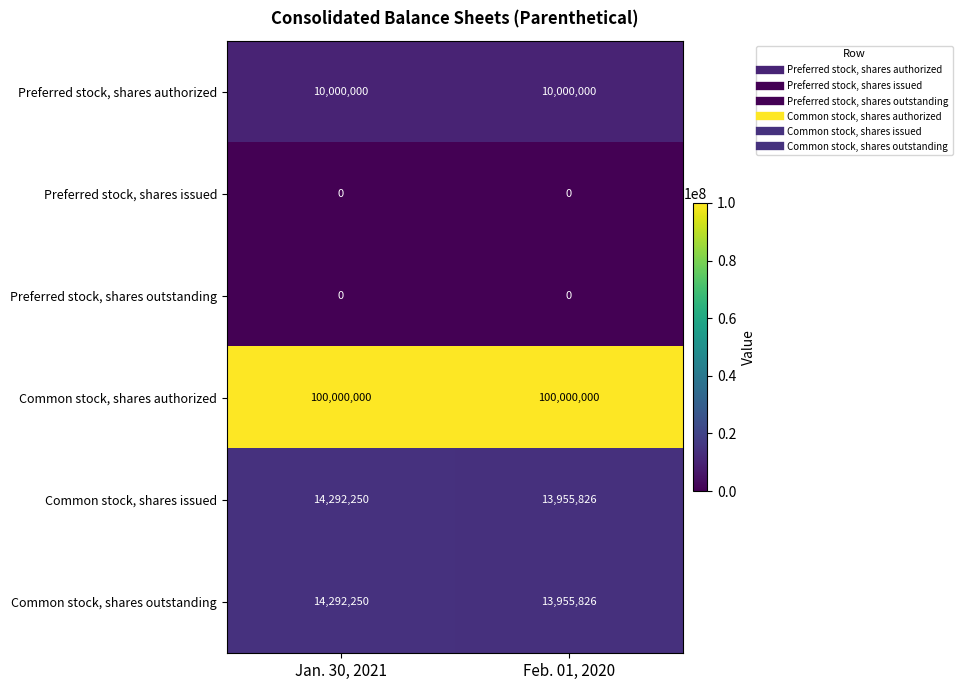

How many series are shown in this chart?

6